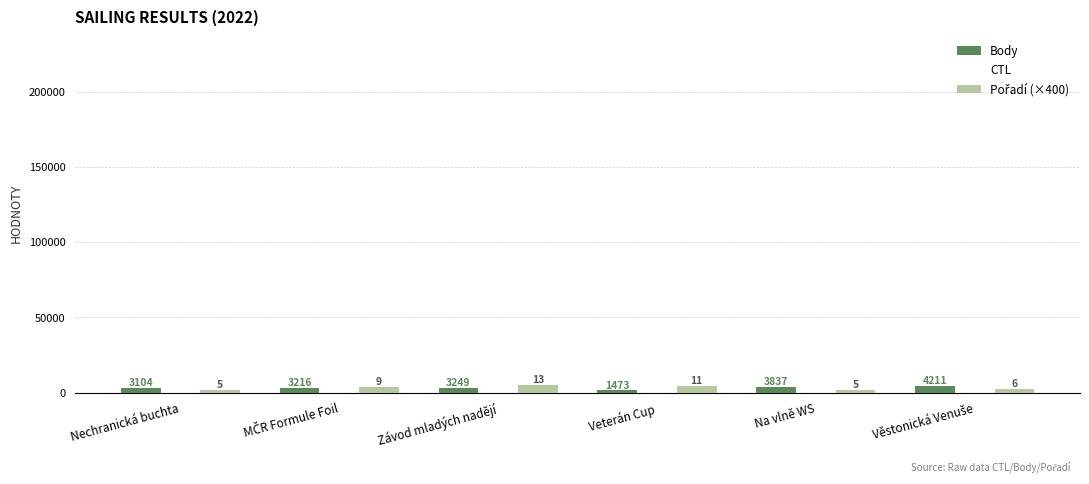

True or false: Body has a value of 3104 at Nechranická buchta.

True